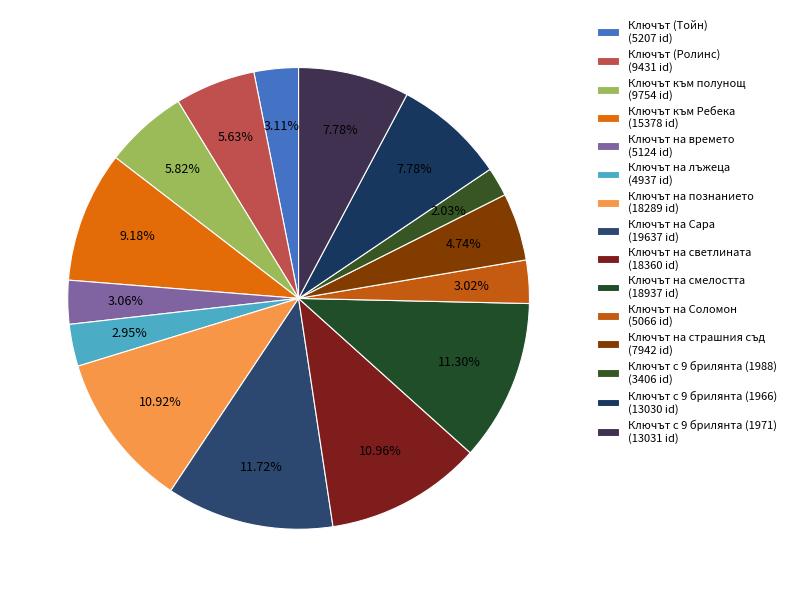

Rank the categories by value from lowest to highest.

Ключът с 9 брилянта (1988), Ключът на лъжеца, Ключът на Соломон, Ключът на времето, Ключът (Тойн), Ключът на страшния съд, Ключът (Ролинс), Ключът към полунощ, Ключът с 9 брилянта (1966), Ключът с 9 брилянта (1971), Ключът към Ребека, Ключът на познанието, Ключът на светлината, Ключът на смелостта, Ключът на Сара